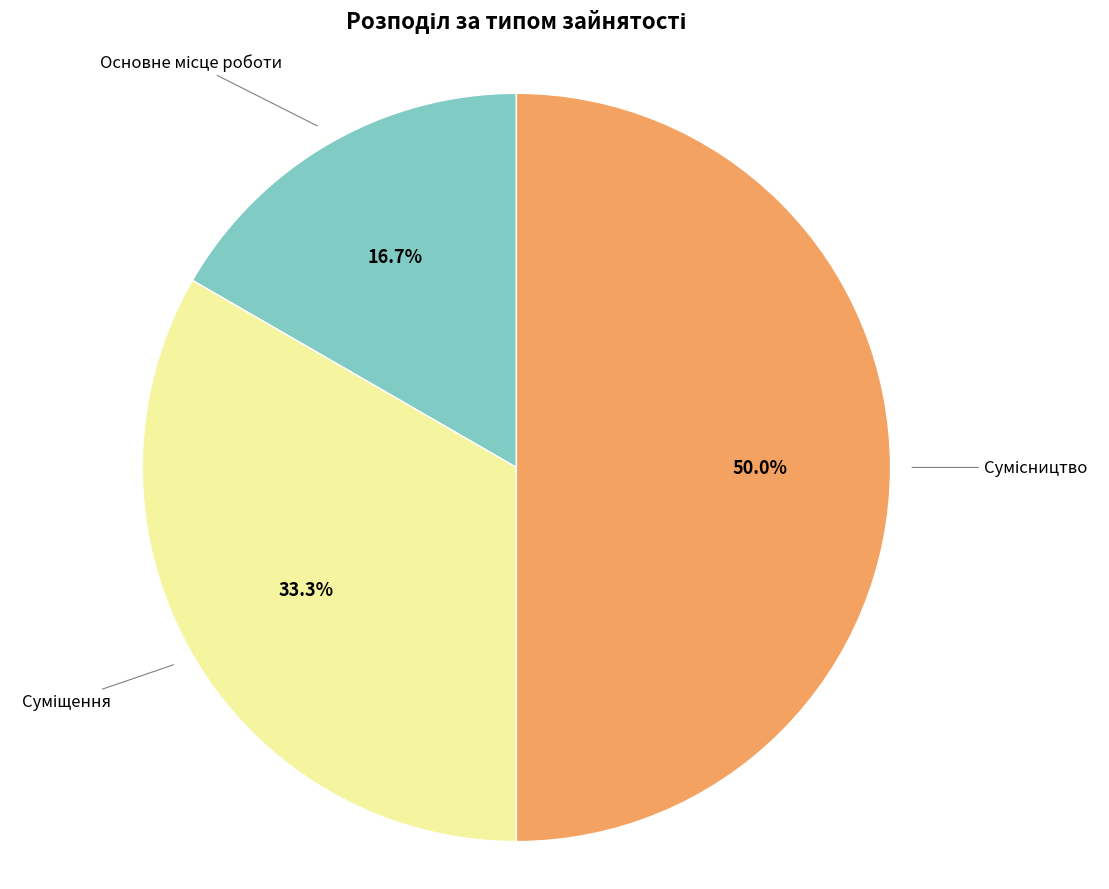

How many segments does this pie chart have?

3